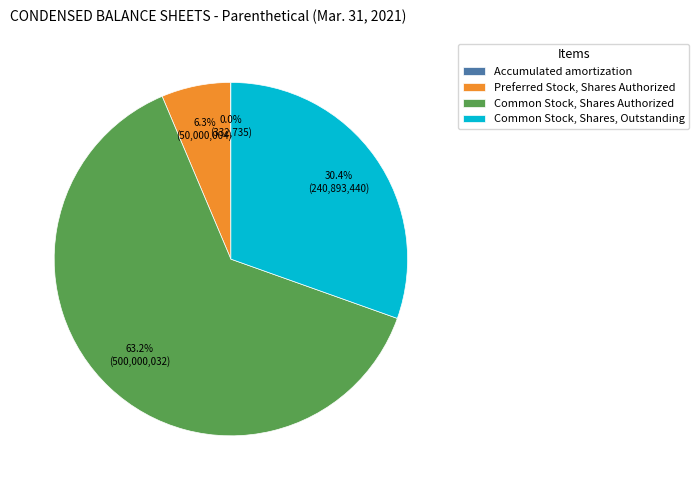

Does any single category account for the majority?

Yes